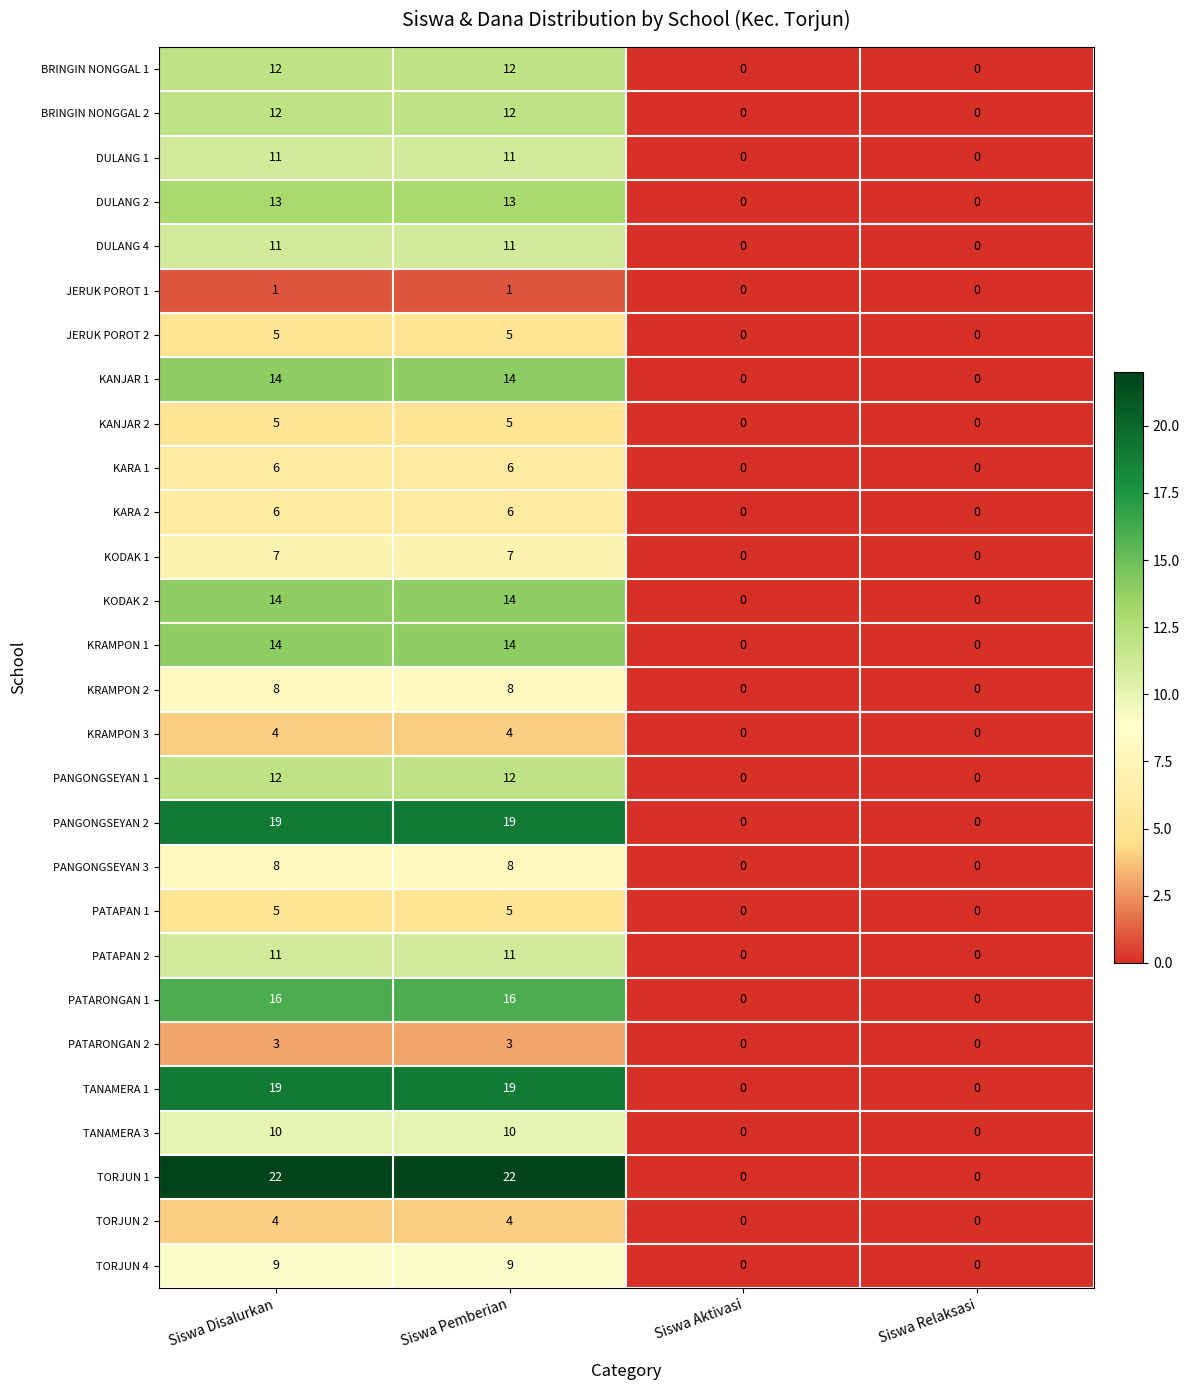

Which series has the largest total across all categories?

TORJUN 1